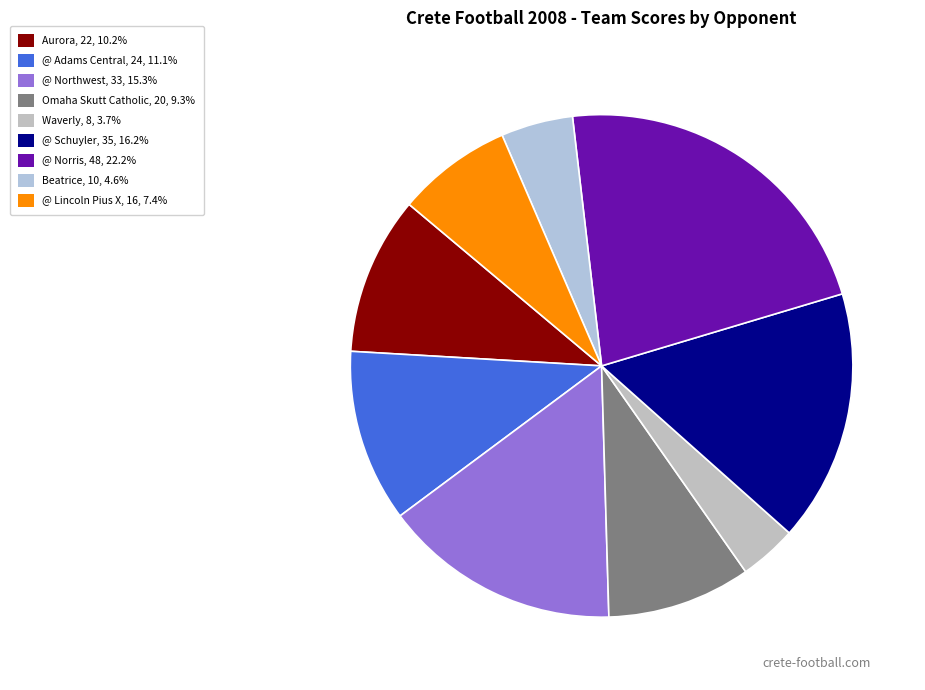

How many slices are in this pie chart?

9